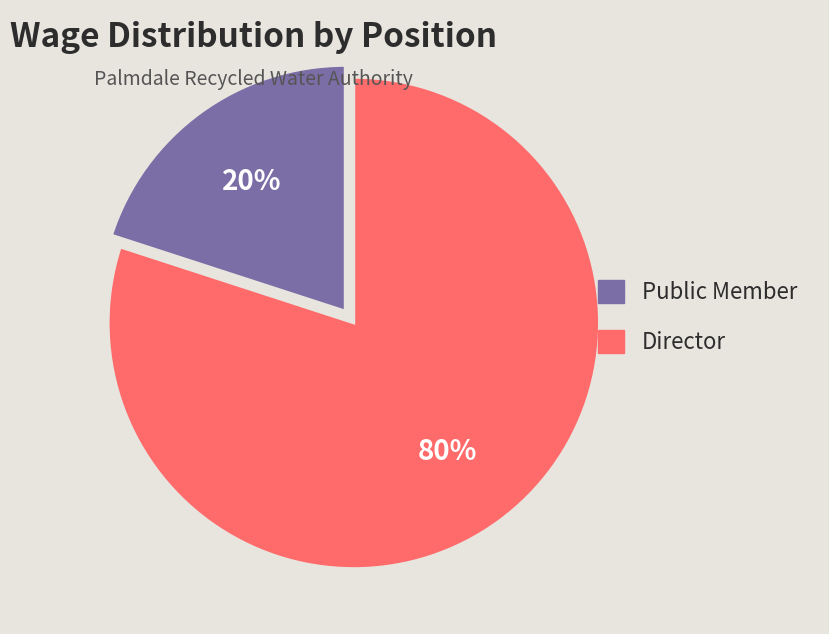

To the nearest percent, what is the difference between the largest and smallest slice percentages?

60%